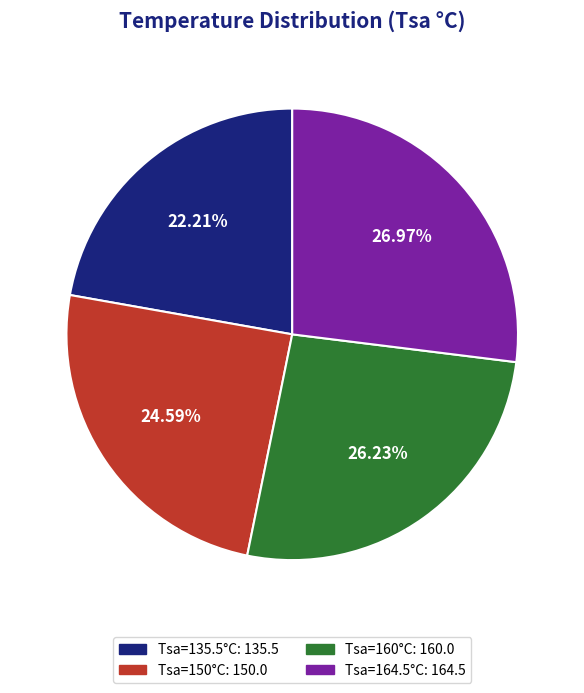

Does any single category account for the majority?

No